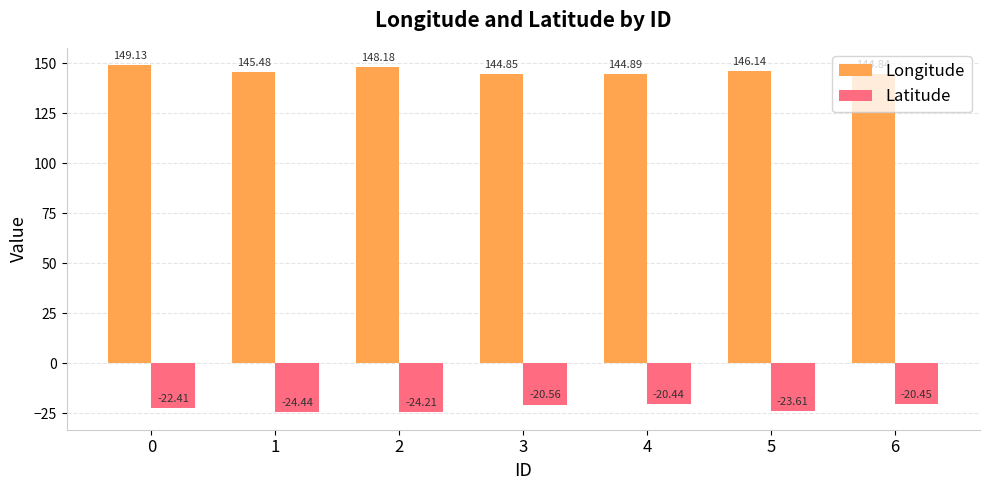

Are the bars grouped side by side (vs. stacked)?

Yes